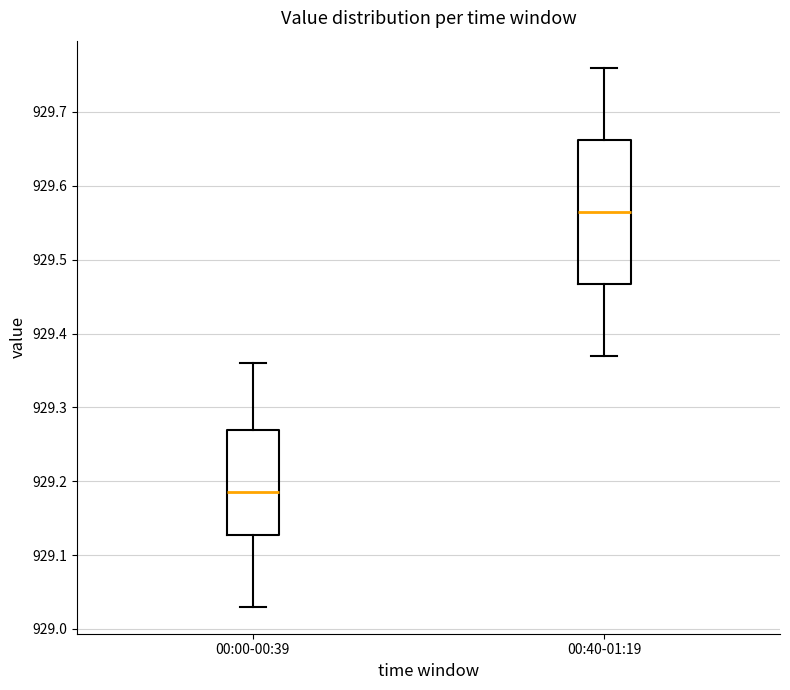

Which box has the highest median line?

00:40-01:19